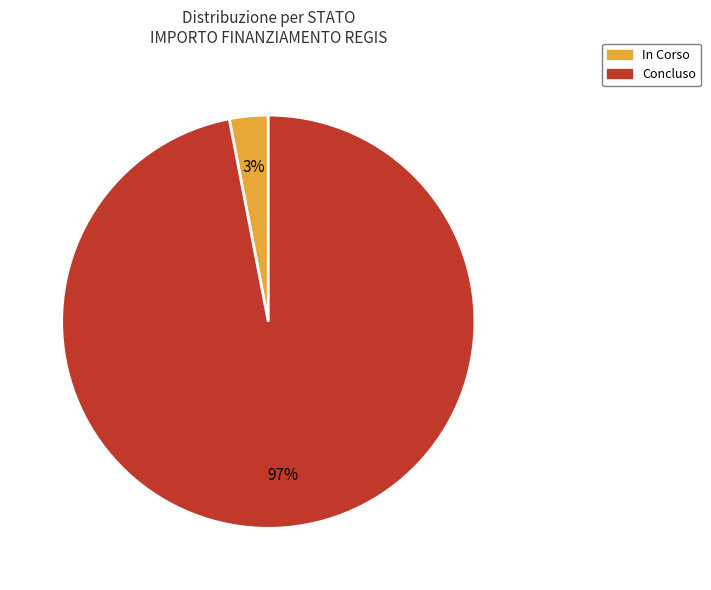

To the nearest percent, what portion does Concluso represent?

97%